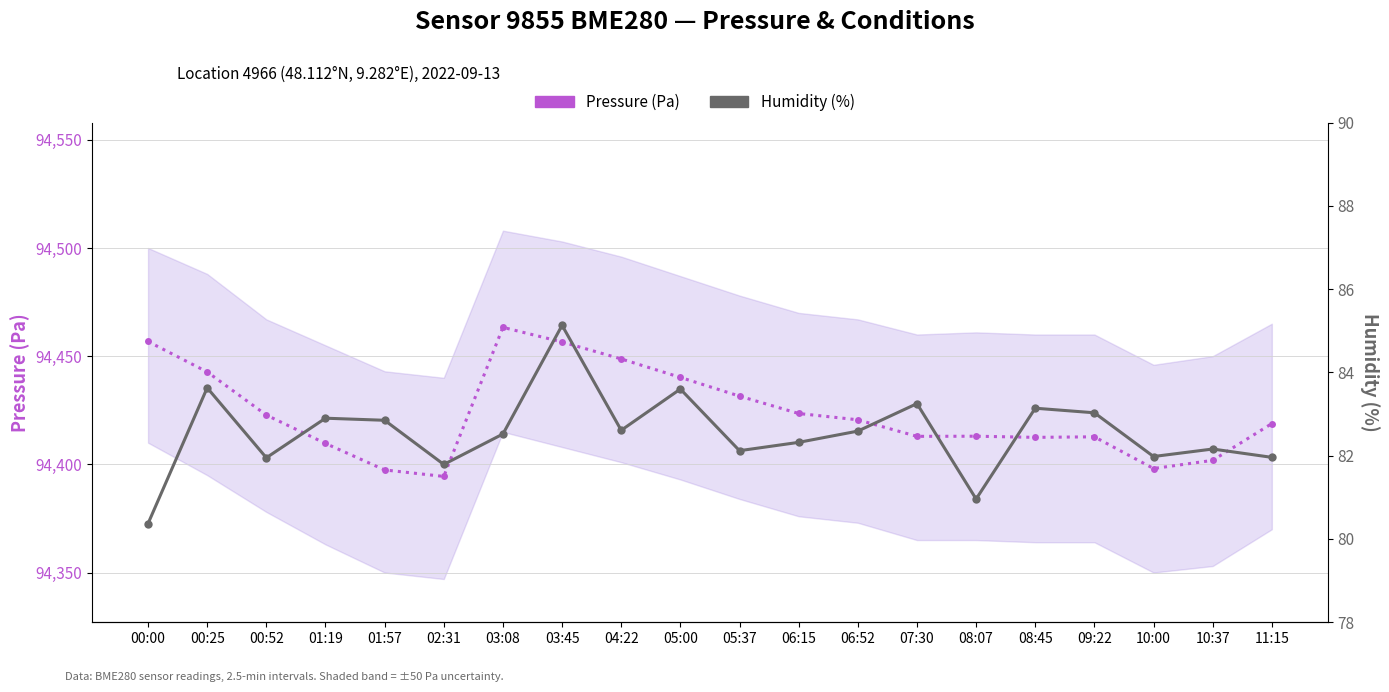

How many values in the Pressure (Pa) series are below 94420?

10